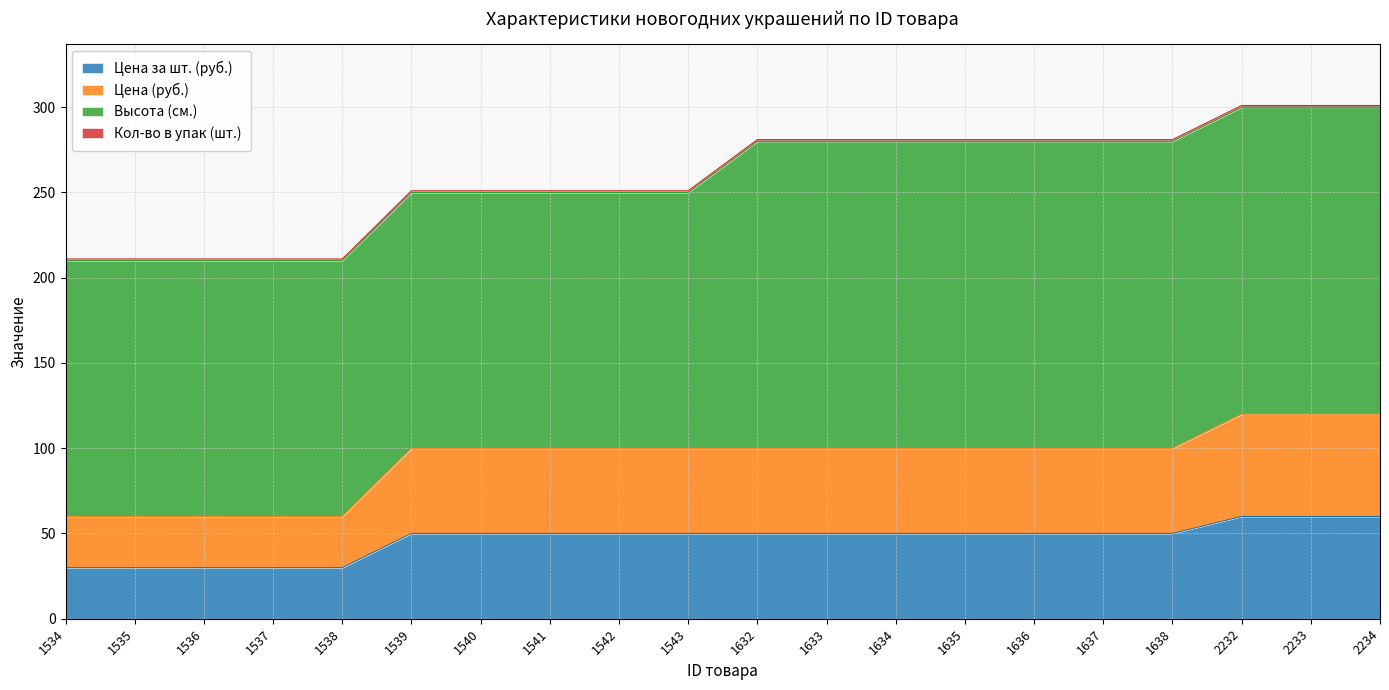

True or false: Цена за шт. (руб.) has more than 0 points higher than both neighbors.

False